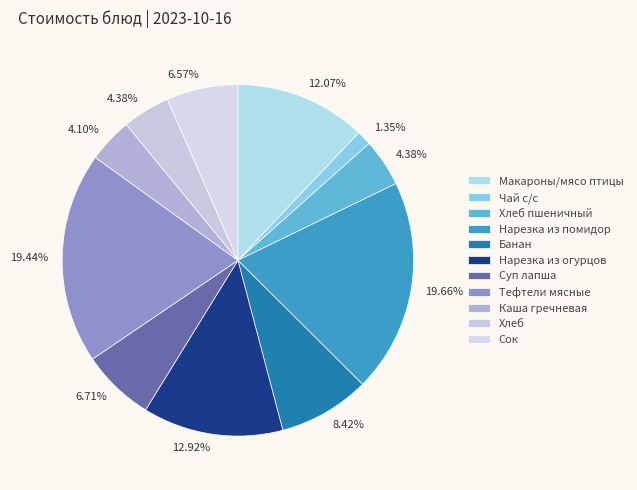

How many segments does this pie chart have?

11